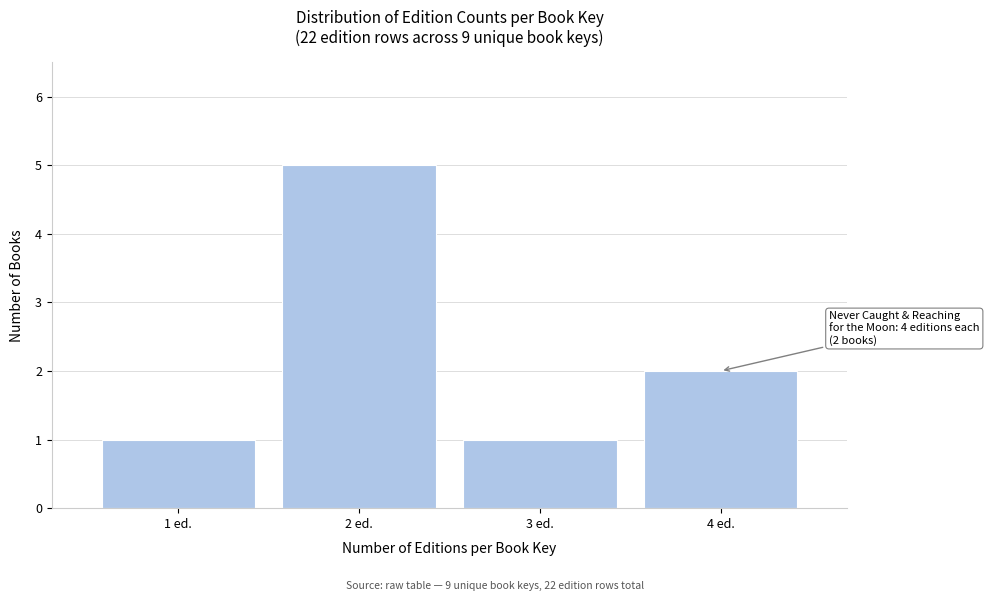

Reading left to right, what are all the values shown in this chart?

1	5	1	2